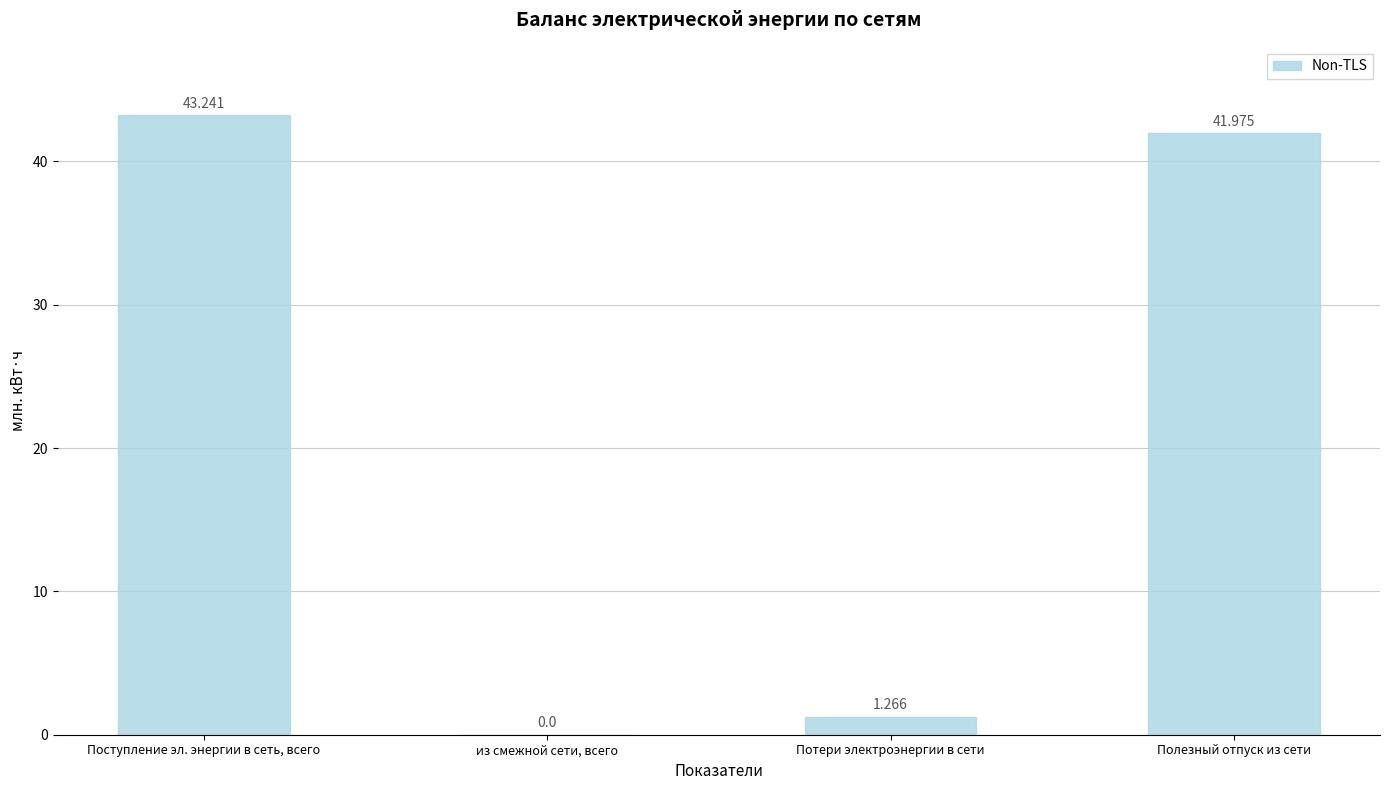

Where is the data nearest to the value 21?

Потери электроэнергии в сети